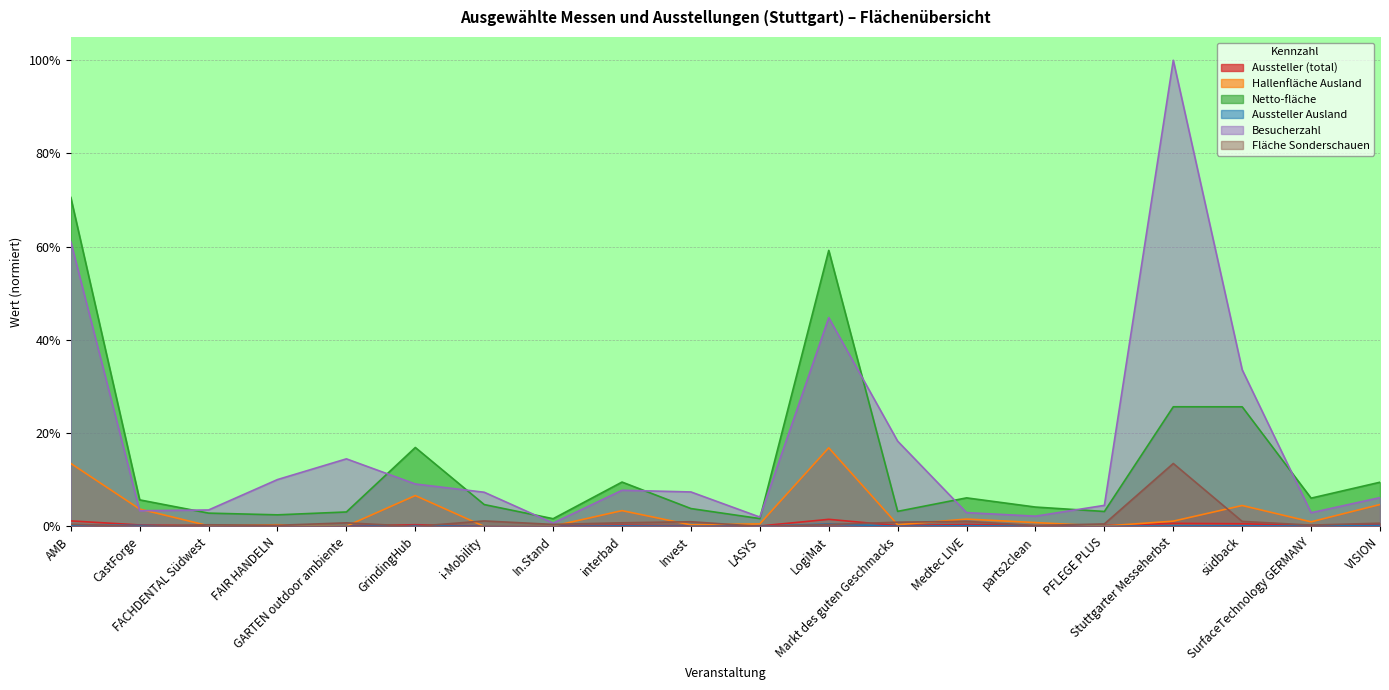

Rank the series by their maximum value, from lowest to highest.

Aussteller Ausland, Aussteller (total), Fläche Sonderschauen, Hallenfläche Ausland, Netto-fläche, Besucherzahl